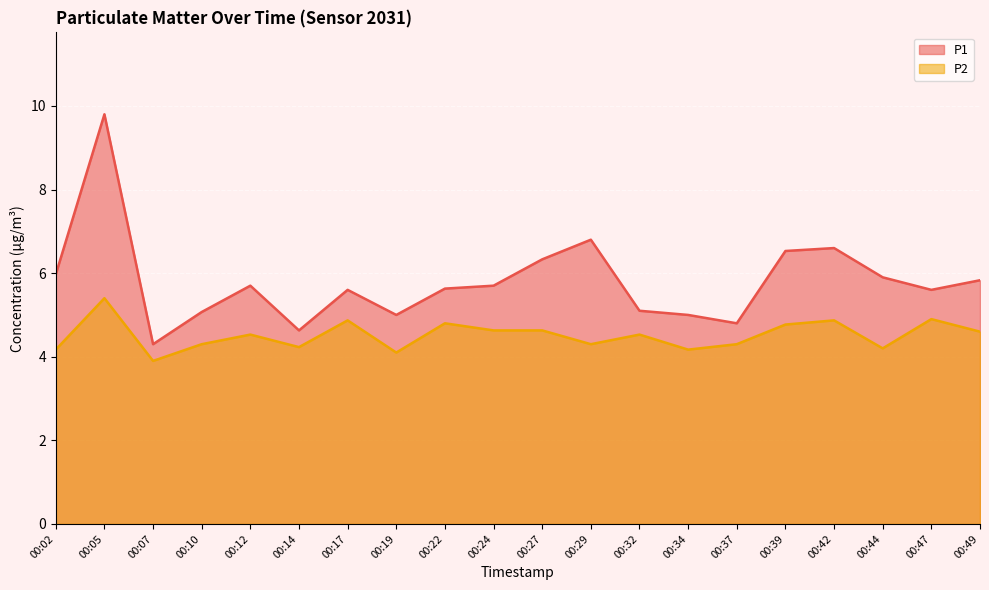

How many lines are shown in the chart?

2